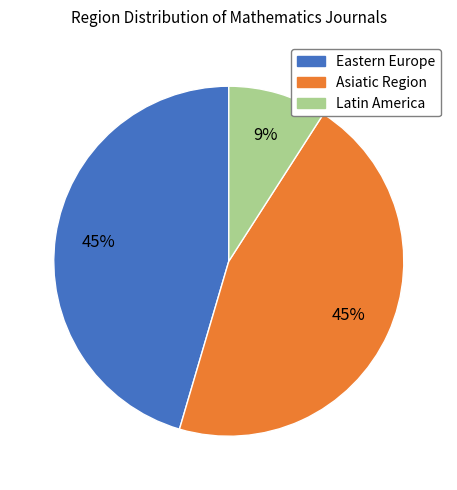

Is there any slice that represents more than half of the pie?

No